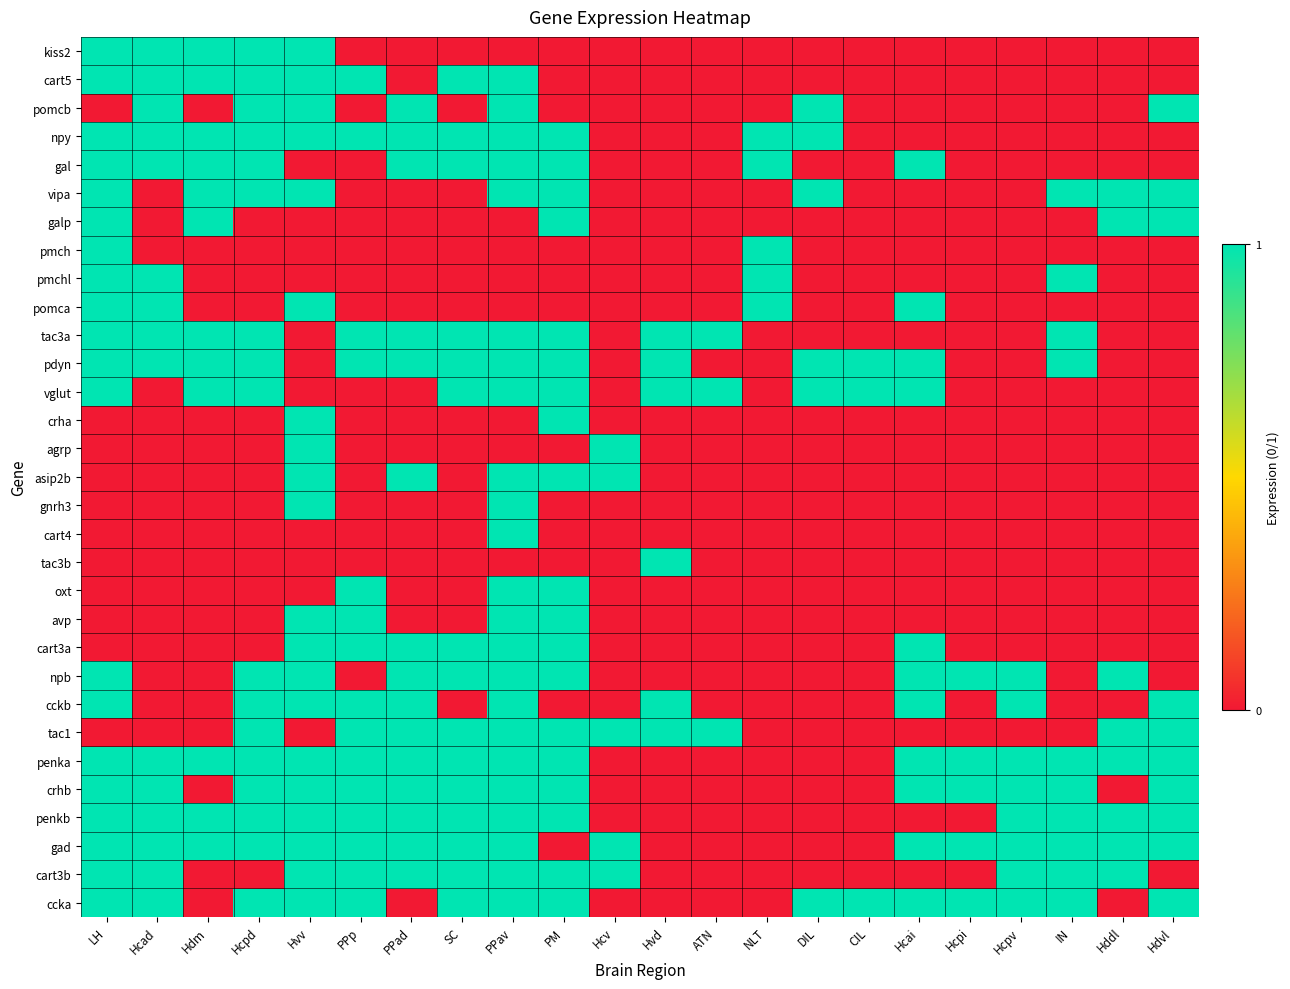

Reading right to left, transcribe all the data shown in this chart.

kiss2: Hdvl=0	Hddl=0	IN=0	Hcpv=0	Hcpi=0	Hcai=0	CIL=0	DIL=0	NLT=0	ATN=0	Hvd=0	Hcv=0	PM=0	PPav=0	SC=0	PPad=0	PPp=0	Hvv=1	Hcpd=1	Hdm=1	Hcad=1	LH=1
cart5: Hdvl=0	Hddl=0	IN=0	Hcpv=0	Hcpi=0	Hcai=0	CIL=0	DIL=0	NLT=0	ATN=0	Hvd=0	Hcv=0	PM=0	PPav=1	SC=1	PPad=0	PPp=1	Hvv=1	Hcpd=1	Hdm=1	Hcad=1	LH=1
pomcb: Hdvl=1	Hddl=0	IN=0	Hcpv=0	Hcpi=0	Hcai=0	CIL=0	DIL=1	NLT=0	ATN=0	Hvd=0	Hcv=0	PM=0	PPav=1	SC=0	PPad=1	PPp=0	Hvv=1	Hcpd=1	Hdm=0	Hcad=1	LH=0
npy: Hdvl=0	Hddl=0	IN=0	Hcpv=0	Hcpi=0	Hcai=0	CIL=0	DIL=1	NLT=1	ATN=0	Hvd=0	Hcv=0	PM=1	PPav=1	SC=1	PPad=1	PPp=1	Hvv=1	Hcpd=1	Hdm=1	Hcad=1	LH=1
gal: Hdvl=0	Hddl=0	IN=0	Hcpv=0	Hcpi=0	Hcai=1	CIL=0	DIL=0	NLT=1	ATN=0	Hvd=0	Hcv=0	PM=1	PPav=1	SC=1	PPad=1	PPp=0	Hvv=0	Hcpd=1	Hdm=1	Hcad=1	LH=1
vipa: Hdvl=1	Hddl=1	IN=1	Hcpv=0	Hcpi=0	Hcai=0	CIL=0	DIL=1	NLT=0	ATN=0	Hvd=0	Hcv=0	PM=1	PPav=1	SC=0	PPad=0	PPp=0	Hvv=1	Hcpd=1	Hdm=1	Hcad=0	LH=1
galp: Hdvl=1	Hddl=1	IN=0	Hcpv=0	Hcpi=0	Hcai=0	CIL=0	DIL=0	NLT=0	ATN=0	Hvd=0	Hcv=0	PM=1	PPav=0	SC=0	PPad=0	PPp=0	Hvv=0	Hcpd=0	Hdm=1	Hcad=0	LH=1
pmch: Hdvl=0	Hddl=0	IN=0	Hcpv=0	Hcpi=0	Hcai=0	CIL=0	DIL=0	NLT=1	ATN=0	Hvd=0	Hcv=0	PM=0	PPav=0	SC=0	PPad=0	PPp=0	Hvv=0	Hcpd=0	Hdm=0	Hcad=0	LH=1
pmchl: Hdvl=0	Hddl=0	IN=1	Hcpv=0	Hcpi=0	Hcai=0	CIL=0	DIL=0	NLT=1	ATN=0	Hvd=0	Hcv=0	PM=0	PPav=0	SC=0	PPad=0	PPp=0	Hvv=0	Hcpd=0	Hdm=0	Hcad=1	LH=1
pomca: Hdvl=0	Hddl=0	IN=0	Hcpv=0	Hcpi=0	Hcai=1	CIL=0	DIL=0	NLT=1	ATN=0	Hvd=0	Hcv=0	PM=0	PPav=0	SC=0	PPad=0	PPp=0	Hvv=1	Hcpd=0	Hdm=0	Hcad=1	LH=1
tac3a: Hdvl=0	Hddl=0	IN=1	Hcpv=0	Hcpi=0	Hcai=0	CIL=0	DIL=0	NLT=0	ATN=1	Hvd=1	Hcv=0	PM=1	PPav=1	SC=1	PPad=1	PPp=1	Hvv=0	Hcpd=1	Hdm=1	Hcad=1	LH=1
pdyn: Hdvl=0	Hddl=0	IN=1	Hcpv=0	Hcpi=0	Hcai=1	CIL=1	DIL=1	NLT=0	ATN=0	Hvd=1	Hcv=0	PM=1	PPav=1	SC=1	PPad=1	PPp=1	Hvv=0	Hcpd=1	Hdm=1	Hcad=1	LH=1
vglut: Hdvl=0	Hddl=0	IN=0	Hcpv=0	Hcpi=0	Hcai=1	CIL=1	DIL=1	NLT=0	ATN=1	Hvd=1	Hcv=0	PM=1	PPav=1	SC=1	PPad=0	PPp=0	Hvv=0	Hcpd=1	Hdm=1	Hcad=0	LH=1
crha: Hdvl=0	Hddl=0	IN=0	Hcpv=0	Hcpi=0	Hcai=0	CIL=0	DIL=0	NLT=0	ATN=0	Hvd=0	Hcv=0	PM=1	PPav=0	SC=0	PPad=0	PPp=0	Hvv=1	Hcpd=0	Hdm=0	Hcad=0	LH=0
agrp: Hdvl=0	Hddl=0	IN=0	Hcpv=0	Hcpi=0	Hcai=0	CIL=0	DIL=0	NLT=0	ATN=0	Hvd=0	Hcv=1	PM=0	PPav=0	SC=0	PPad=0	PPp=0	Hvv=1	Hcpd=0	Hdm=0	Hcad=0	LH=0
asip2b: Hdvl=0	Hddl=0	IN=0	Hcpv=0	Hcpi=0	Hcai=0	CIL=0	DIL=0	NLT=0	ATN=0	Hvd=0	Hcv=1	PM=1	PPav=1	SC=0	PPad=1	PPp=0	Hvv=1	Hcpd=0	Hdm=0	Hcad=0	LH=0
gnrh3: Hdvl=0	Hddl=0	IN=0	Hcpv=0	Hcpi=0	Hcai=0	CIL=0	DIL=0	NLT=0	ATN=0	Hvd=0	Hcv=0	PM=0	PPav=1	SC=0	PPad=0	PPp=0	Hvv=1	Hcpd=0	Hdm=0	Hcad=0	LH=0
cart4: Hdvl=0	Hddl=0	IN=0	Hcpv=0	Hcpi=0	Hcai=0	CIL=0	DIL=0	NLT=0	ATN=0	Hvd=0	Hcv=0	PM=0	PPav=1	SC=0	PPad=0	PPp=0	Hvv=0	Hcpd=0	Hdm=0	Hcad=0	LH=0
tac3b: Hdvl=0	Hddl=0	IN=0	Hcpv=0	Hcpi=0	Hcai=0	CIL=0	DIL=0	NLT=0	ATN=0	Hvd=1	Hcv=0	PM=0	PPav=0	SC=0	PPad=0	PPp=0	Hvv=0	Hcpd=0	Hdm=0	Hcad=0	LH=0
oxt: Hdvl=0	Hddl=0	IN=0	Hcpv=0	Hcpi=0	Hcai=0	CIL=0	DIL=0	NLT=0	ATN=0	Hvd=0	Hcv=0	PM=1	PPav=1	SC=0	PPad=0	PPp=1	Hvv=0	Hcpd=0	Hdm=0	Hcad=0	LH=0
avp: Hdvl=0	Hddl=0	IN=0	Hcpv=0	Hcpi=0	Hcai=0	CIL=0	DIL=0	NLT=0	ATN=0	Hvd=0	Hcv=0	PM=1	PPav=1	SC=0	PPad=0	PPp=1	Hvv=1	Hcpd=0	Hdm=0	Hcad=0	LH=0
cart3a: Hdvl=0	Hddl=0	IN=0	Hcpv=0	Hcpi=0	Hcai=1	CIL=0	DIL=0	NLT=0	ATN=0	Hvd=0	Hcv=0	PM=1	PPav=1	SC=1	PPad=1	PPp=1	Hvv=1	Hcpd=0	Hdm=0	Hcad=0	LH=0
npb: Hdvl=0	Hddl=1	IN=0	Hcpv=1	Hcpi=1	Hcai=1	CIL=0	DIL=0	NLT=0	ATN=0	Hvd=0	Hcv=0	PM=1	PPav=1	SC=1	PPad=1	PPp=0	Hvv=1	Hcpd=1	Hdm=0	Hcad=0	LH=1
cckb: Hdvl=1	Hddl=0	IN=0	Hcpv=1	Hcpi=0	Hcai=1	CIL=0	DIL=0	NLT=0	ATN=0	Hvd=1	Hcv=0	PM=0	PPav=1	SC=0	PPad=1	PPp=1	Hvv=1	Hcpd=1	Hdm=0	Hcad=0	LH=1
tac1: Hdvl=1	Hddl=1	IN=0	Hcpv=0	Hcpi=0	Hcai=0	CIL=0	DIL=0	NLT=0	ATN=1	Hvd=1	Hcv=1	PM=1	PPav=1	SC=1	PPad=1	PPp=1	Hvv=0	Hcpd=1	Hdm=0	Hcad=0	LH=0
penka: Hdvl=1	Hddl=1	IN=1	Hcpv=1	Hcpi=1	Hcai=1	CIL=0	DIL=0	NLT=0	ATN=0	Hvd=0	Hcv=0	PM=1	PPav=1	SC=1	PPad=1	PPp=1	Hvv=1	Hcpd=1	Hdm=1	Hcad=1	LH=1
crhb: Hdvl=1	Hddl=0	IN=1	Hcpv=1	Hcpi=1	Hcai=1	CIL=0	DIL=0	NLT=0	ATN=0	Hvd=0	Hcv=0	PM=1	PPav=1	SC=1	PPad=1	PPp=1	Hvv=1	Hcpd=1	Hdm=0	Hcad=1	LH=1
penkb: Hdvl=1	Hddl=1	IN=1	Hcpv=1	Hcpi=0	Hcai=0	CIL=0	DIL=0	NLT=0	ATN=0	Hvd=0	Hcv=0	PM=1	PPav=1	SC=1	PPad=1	PPp=1	Hvv=1	Hcpd=1	Hdm=1	Hcad=1	LH=1
gad: Hdvl=1	Hddl=1	IN=1	Hcpv=1	Hcpi=1	Hcai=1	CIL=0	DIL=0	NLT=0	ATN=0	Hvd=0	Hcv=1	PM=0	PPav=1	SC=1	PPad=1	PPp=1	Hvv=1	Hcpd=1	Hdm=1	Hcad=1	LH=1
cart3b: Hdvl=0	Hddl=1	IN=1	Hcpv=1	Hcpi=0	Hcai=0	CIL=0	DIL=0	NLT=0	ATN=0	Hvd=0	Hcv=1	PM=1	PPav=1	SC=1	PPad=1	PPp=1	Hvv=1	Hcpd=0	Hdm=0	Hcad=1	LH=1
ccka: Hdvl=1	Hddl=0	IN=1	Hcpv=1	Hcpi=1	Hcai=1	CIL=1	DIL=1	NLT=0	ATN=0	Hvd=0	Hcv=0	PM=1	PPav=1	SC=1	PPad=0	PPp=1	Hvv=1	Hcpd=1	Hdm=0	Hcad=1	LH=1